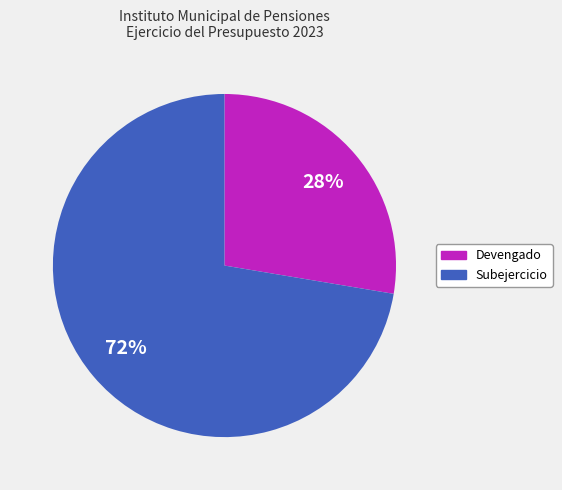

Is it true that Devengado is 22% of the pie?

False